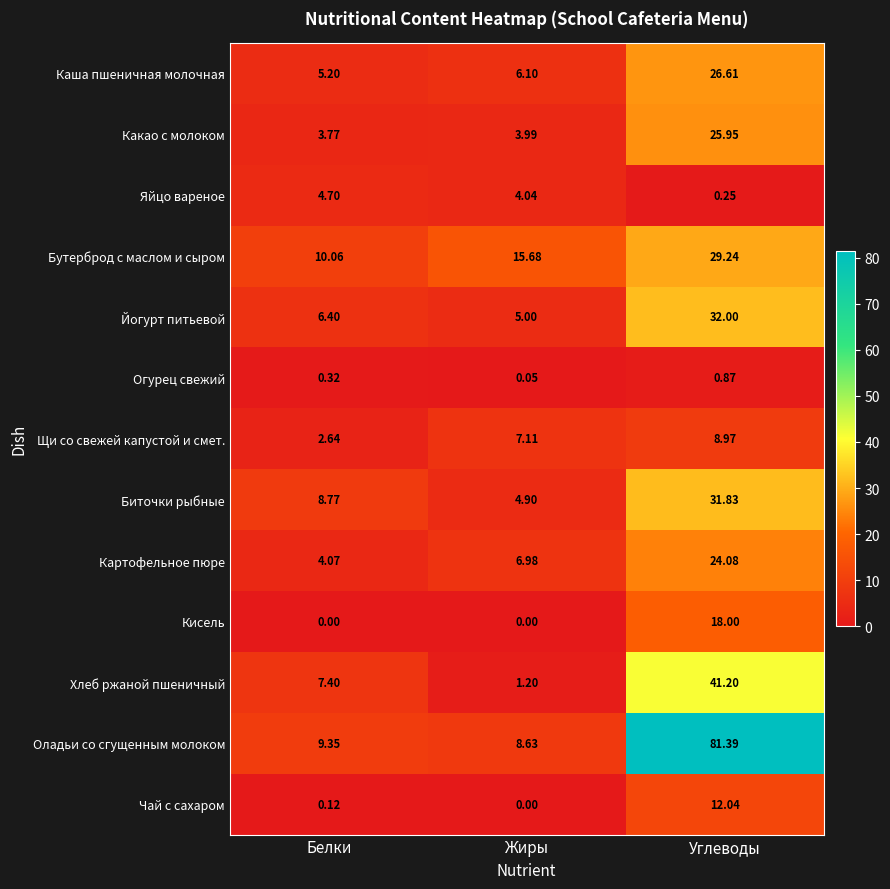

Which category has the highest value in the Биточки рыбные series?

Углеводы